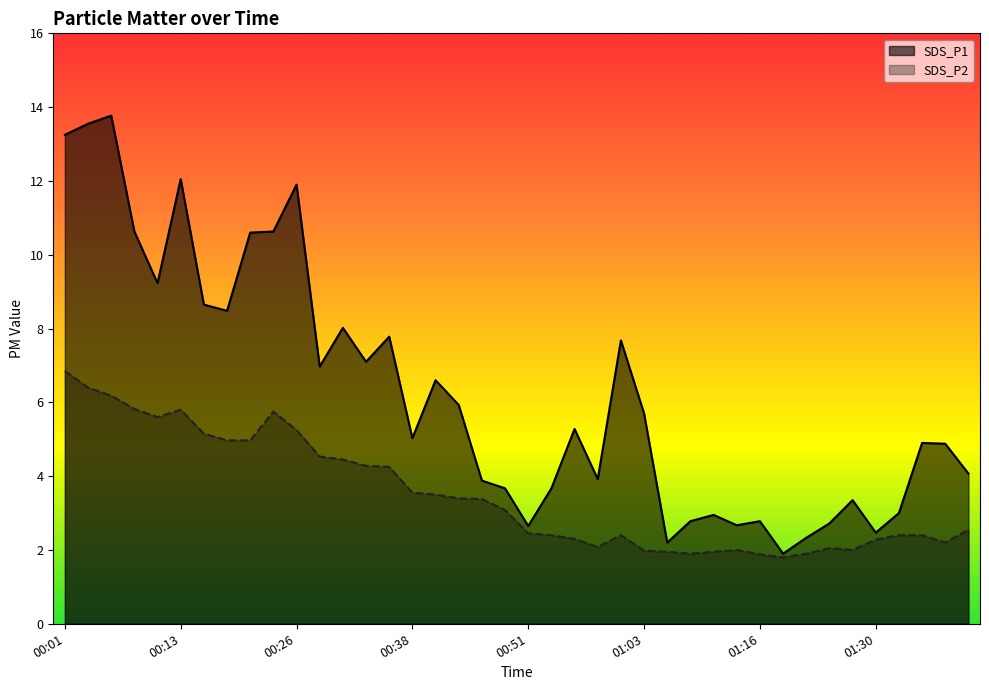

How many data points in SDS_P2 are above 3?

20